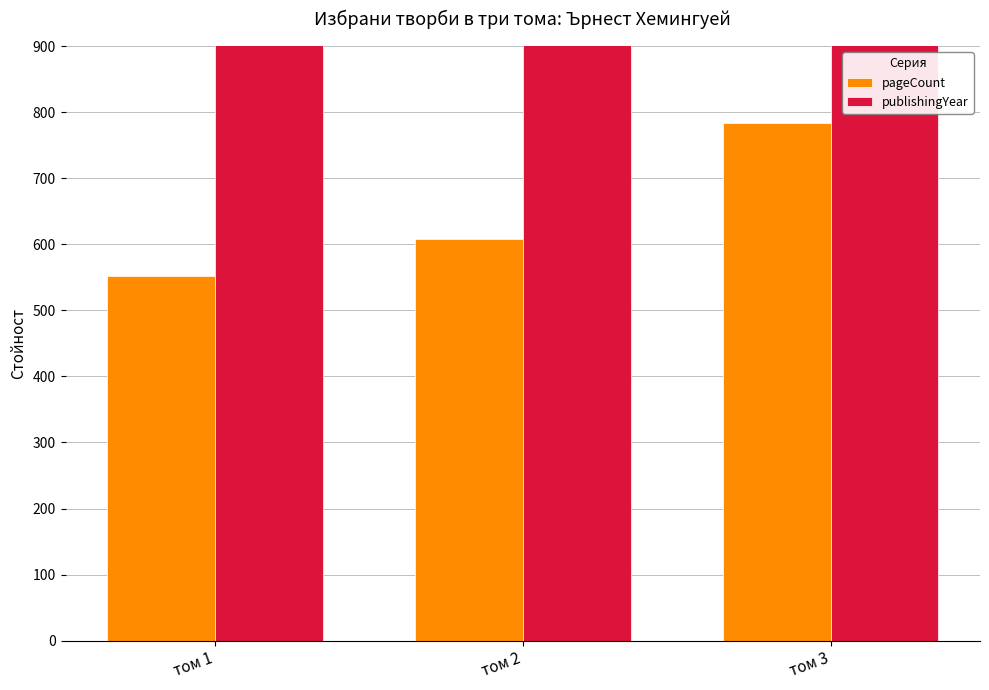

How many bars are there in each group?

2